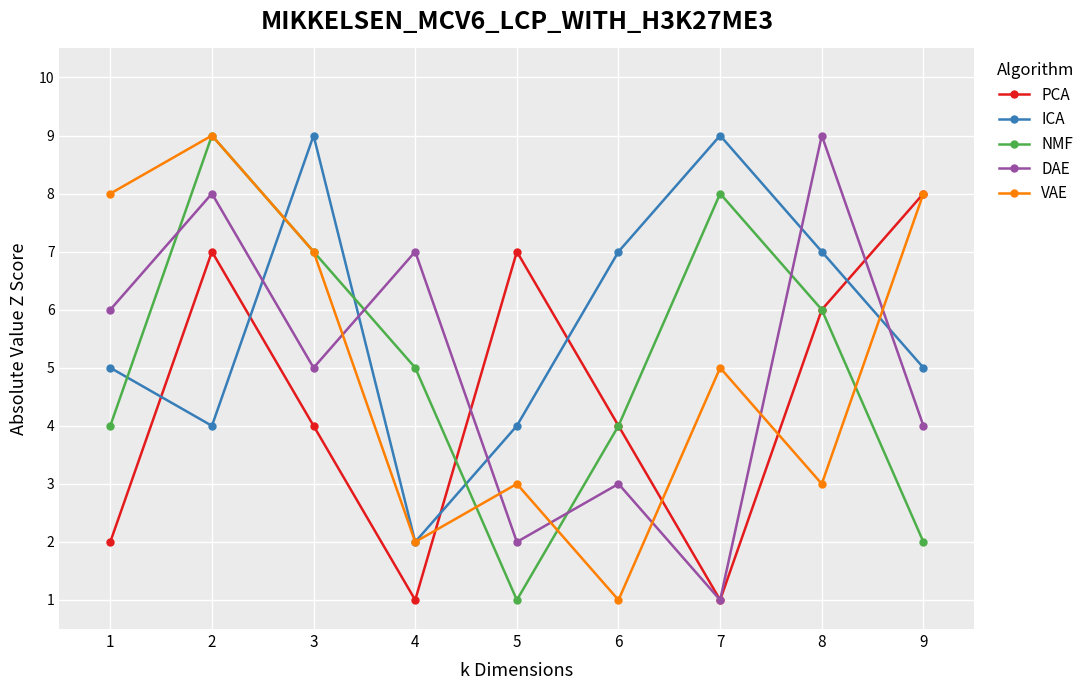

At which label does NMF first exceed 5?

2